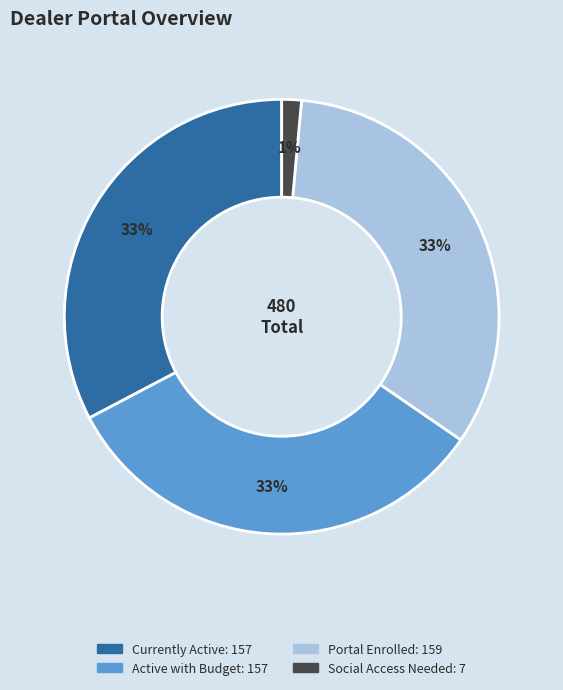

Is there any slice that represents more than half of the pie?

No